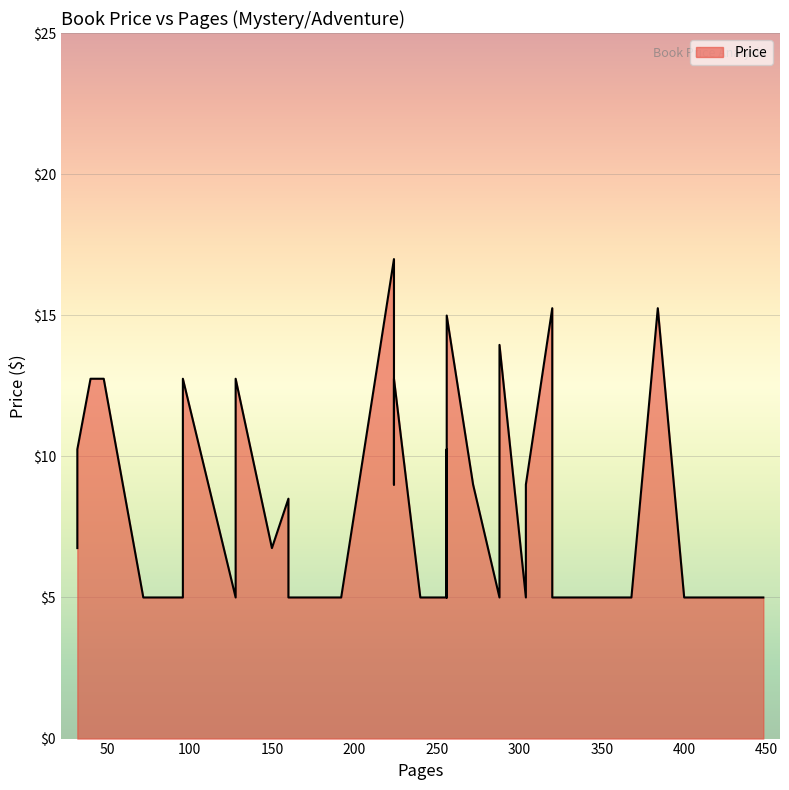

True or false: the data shows 1.0 at 240.

False